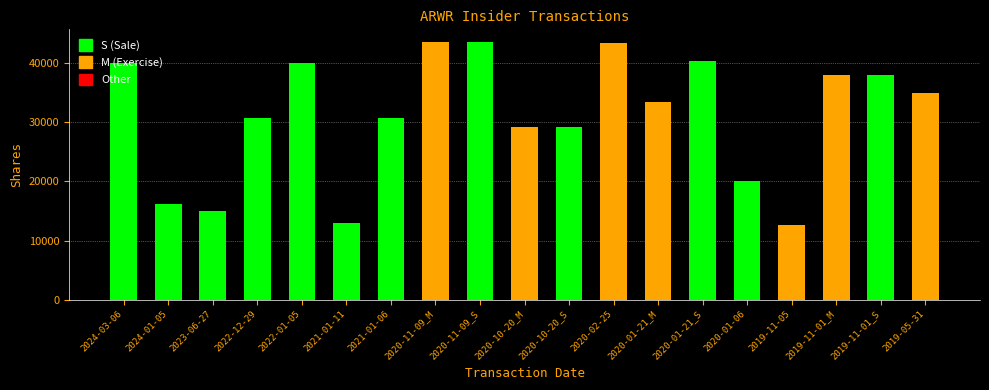

What is the label of the 14th bar from the right?

2021-01-11